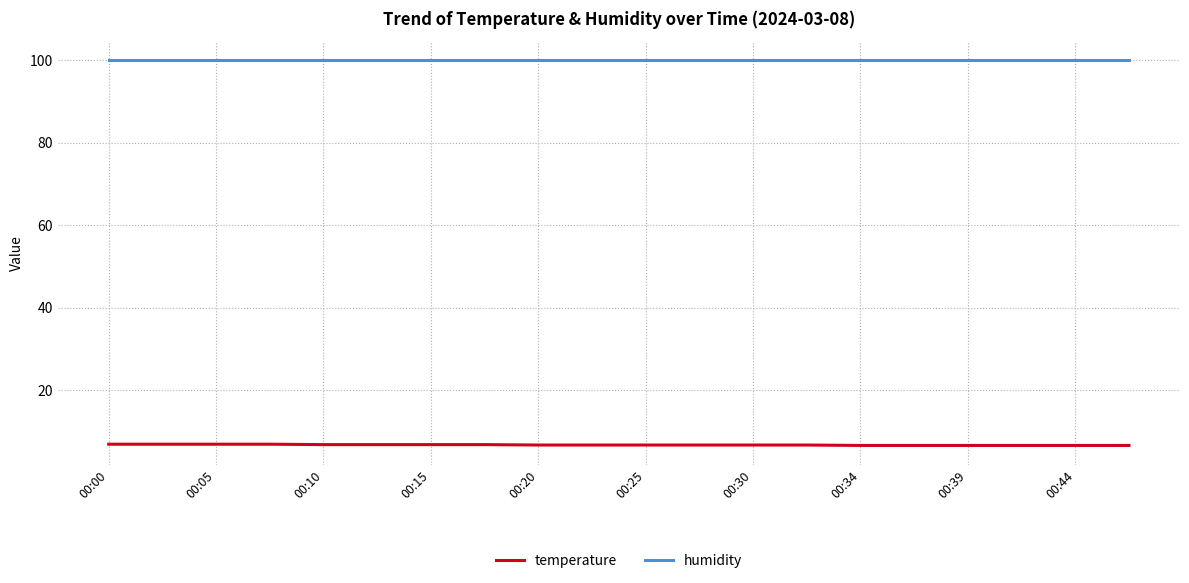

Count the number of data series in this chart.

2